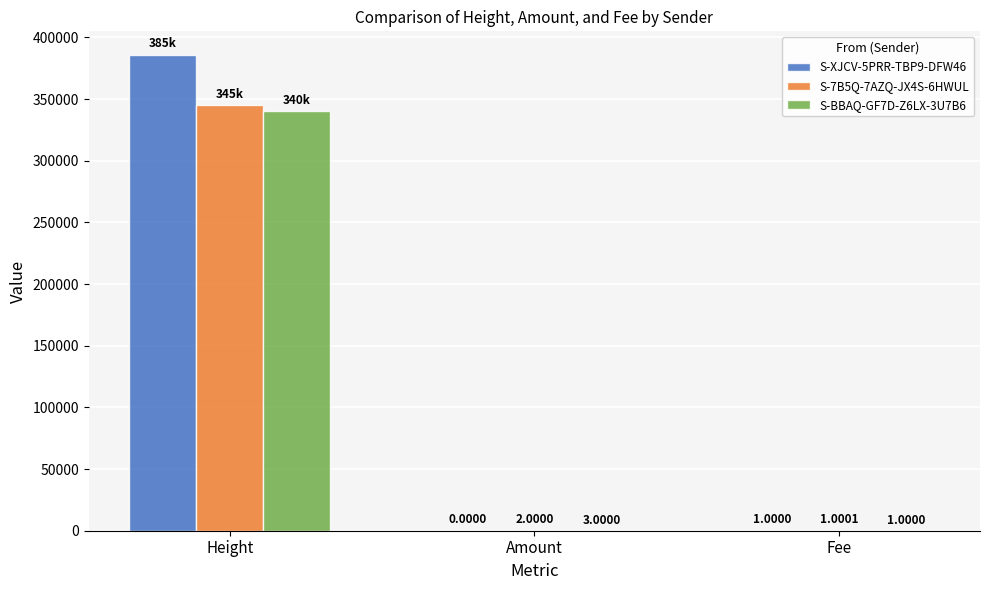

What is the sum of all S-XJCV-5PRR-TBP9-DFW46 values?

385590.0